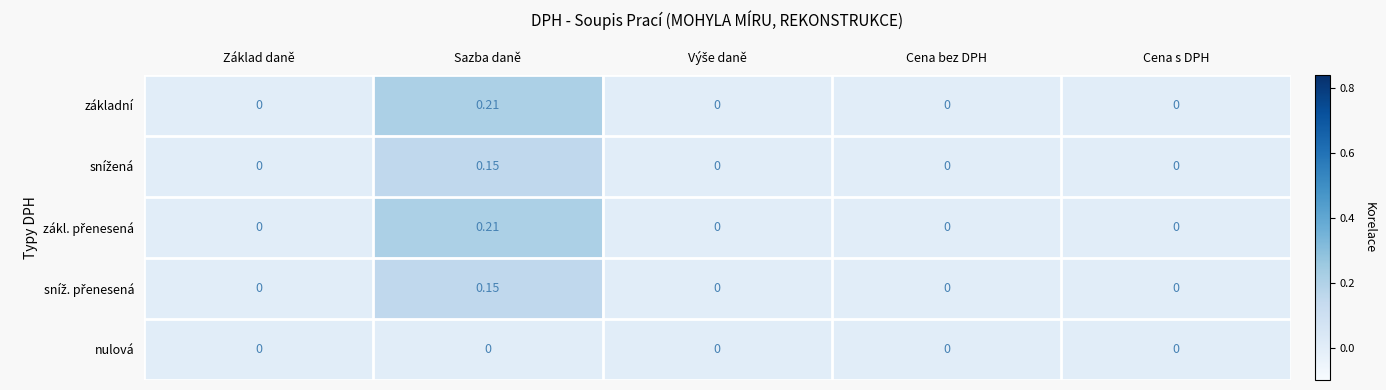

At which category is the sum across all series the highest?

Sazba daně